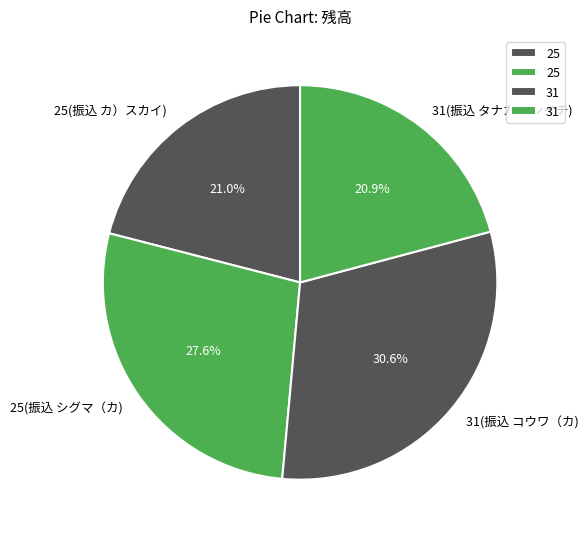

Do 31(振込 タナカ シンイチ) and 31(振込 コウワ（カ) together represent more than half of the pie?

Yes